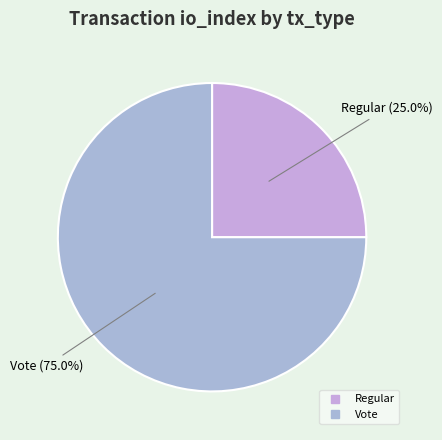

How many segments does this pie chart have?

2